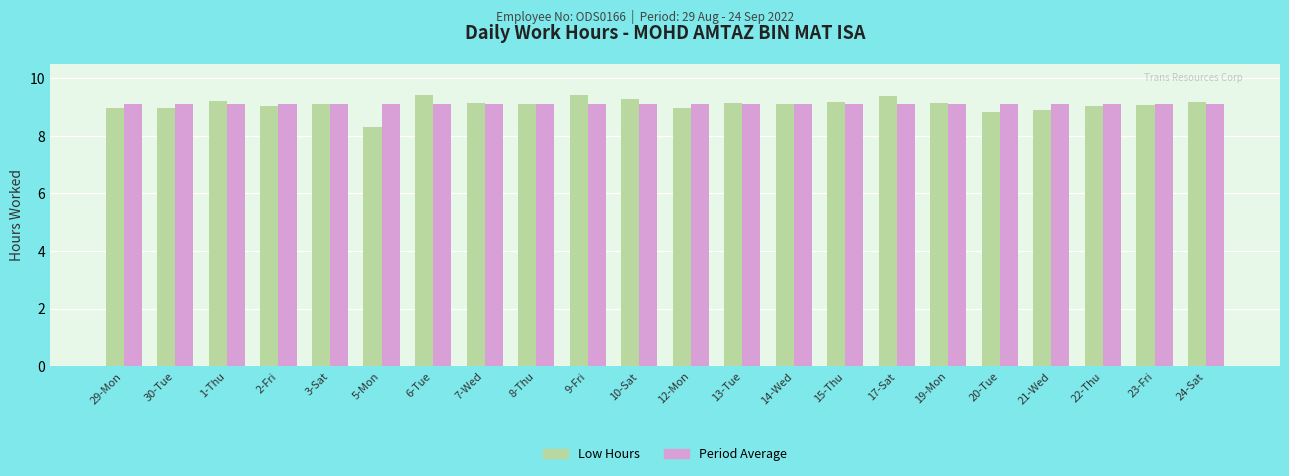

What is the total value across all series at 30-Tue?

18.1